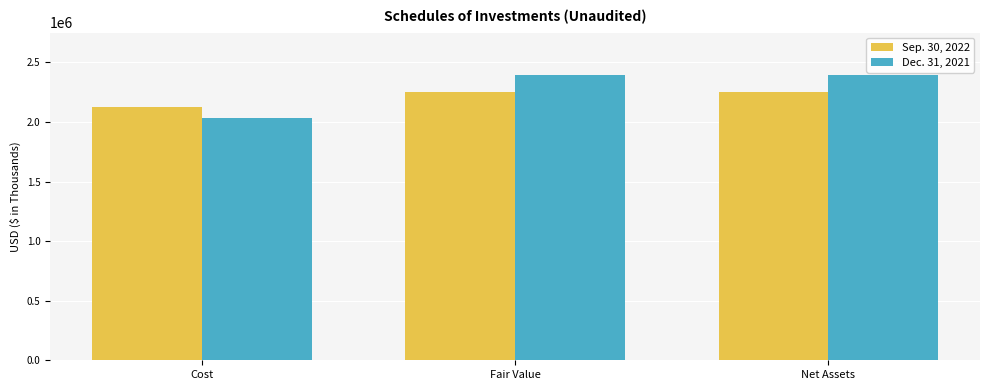

What is the spread (max minus min) of values at Cost?

87944